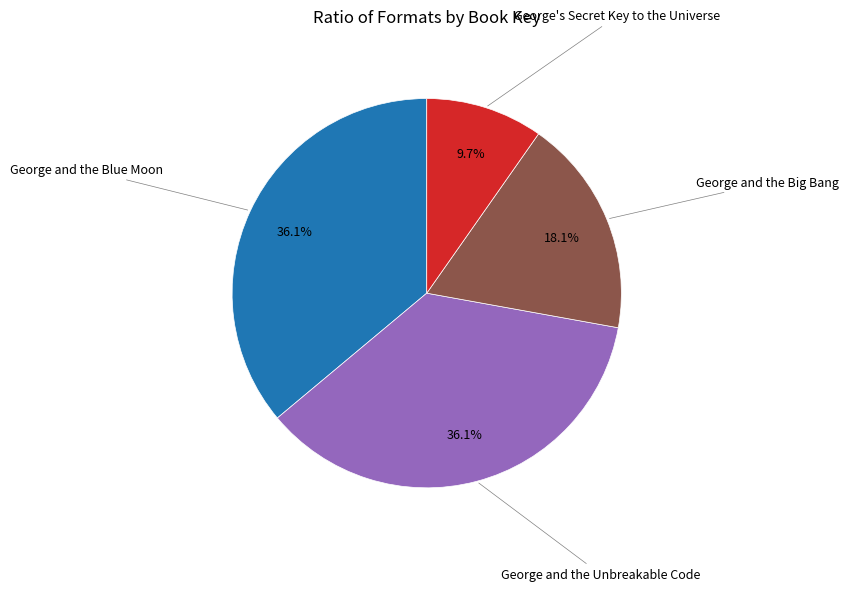

Between George and the Blue Moon and George and the Big Bang, which is larger?

George and the Blue Moon